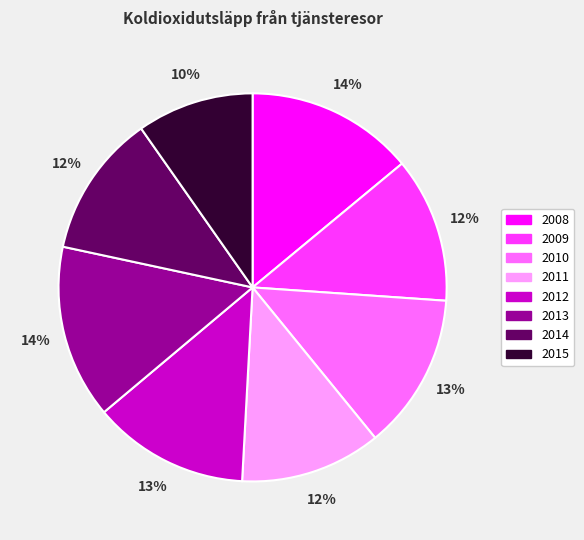

To the nearest percent, what percentage of the pie is 2011?

12%